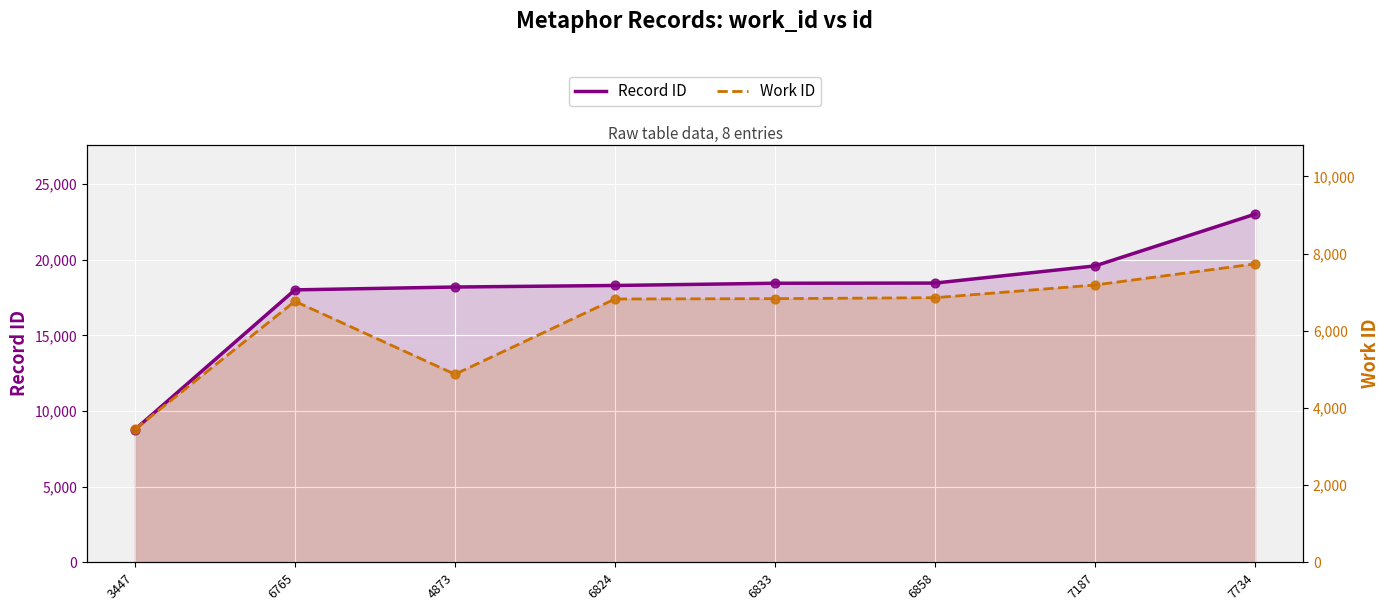

Which series has the largest total across all categories?

Record ID